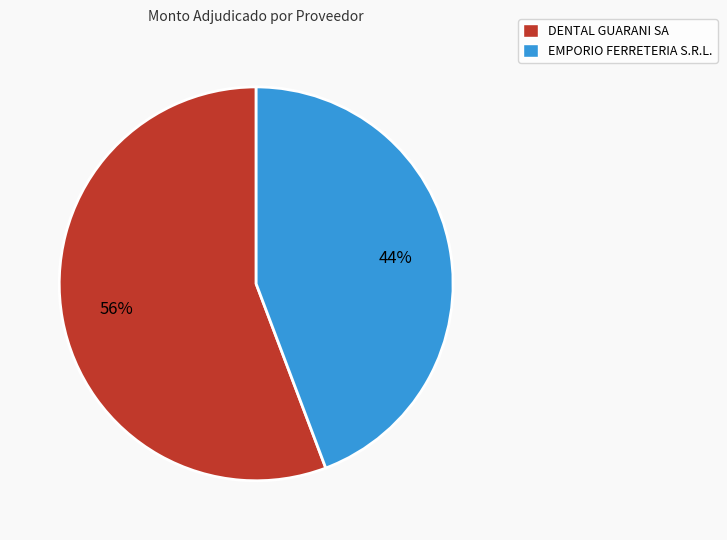

How many slices are in this pie chart?

2